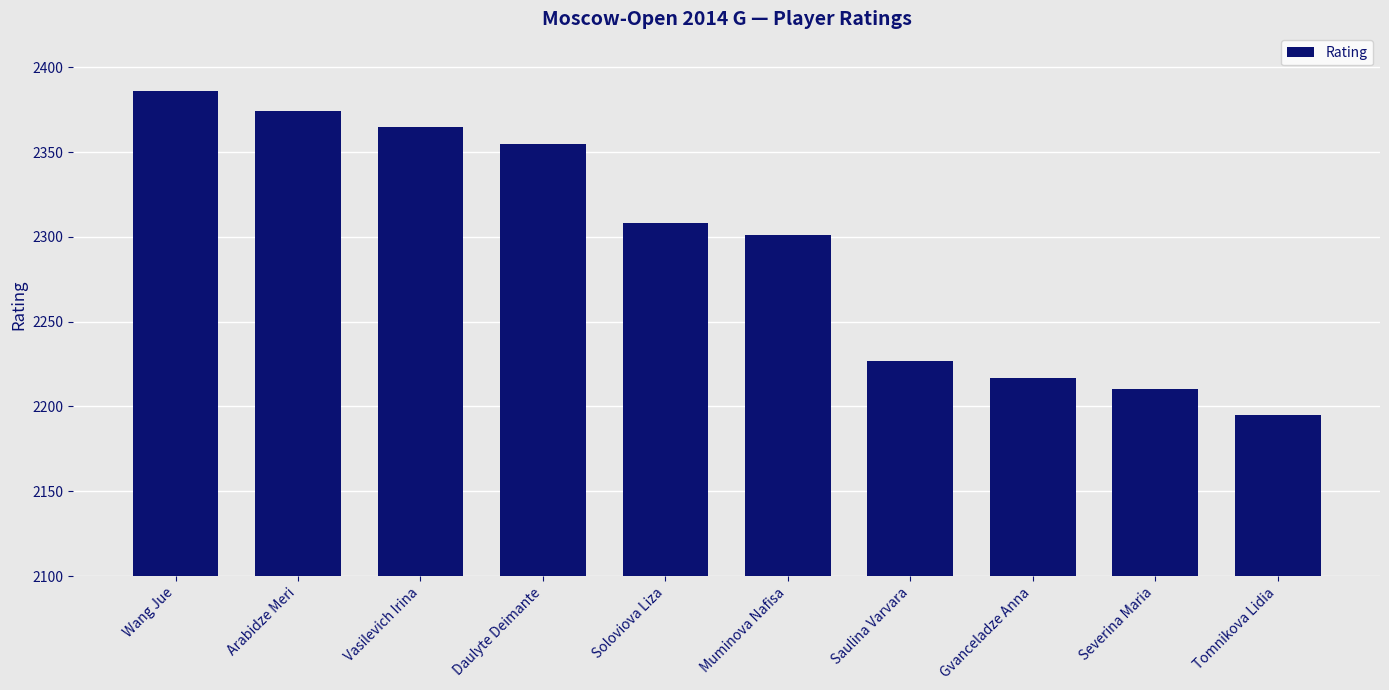

How many bars are there in total?

10